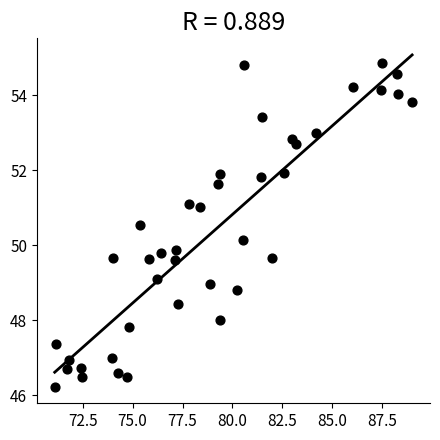

What is the range of Y values (max minus min)?

8.6